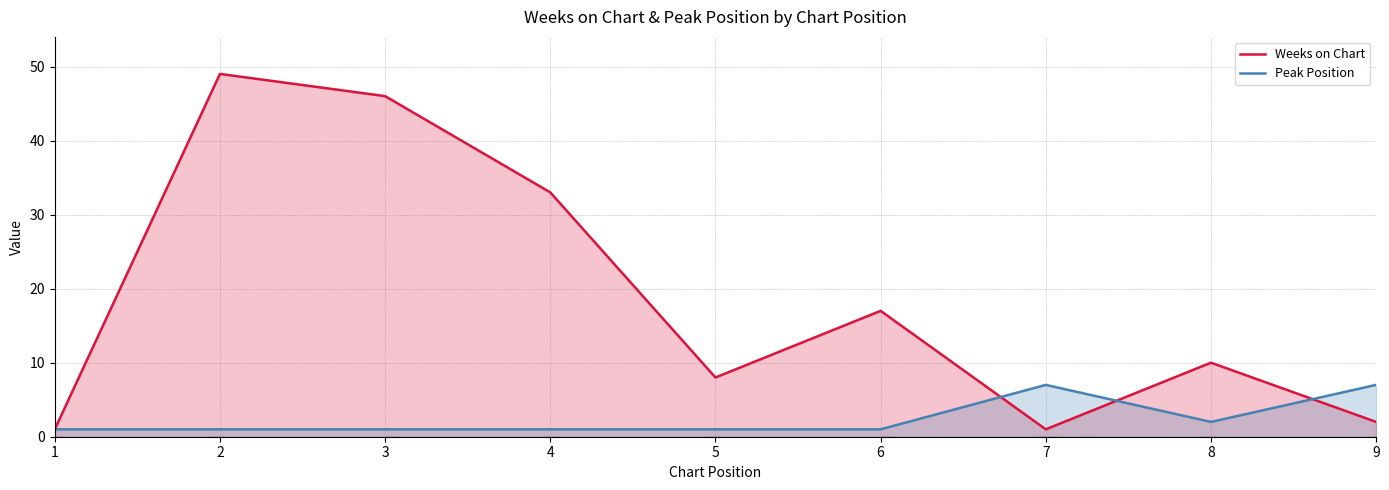

Is the value of Weeks on Chart at 1 greater than the value of Peak Position at 2?

No